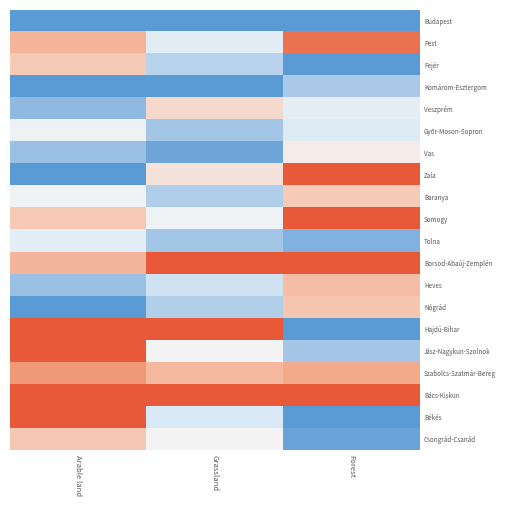

At which category does the chart reach its peak across all series?

Forest